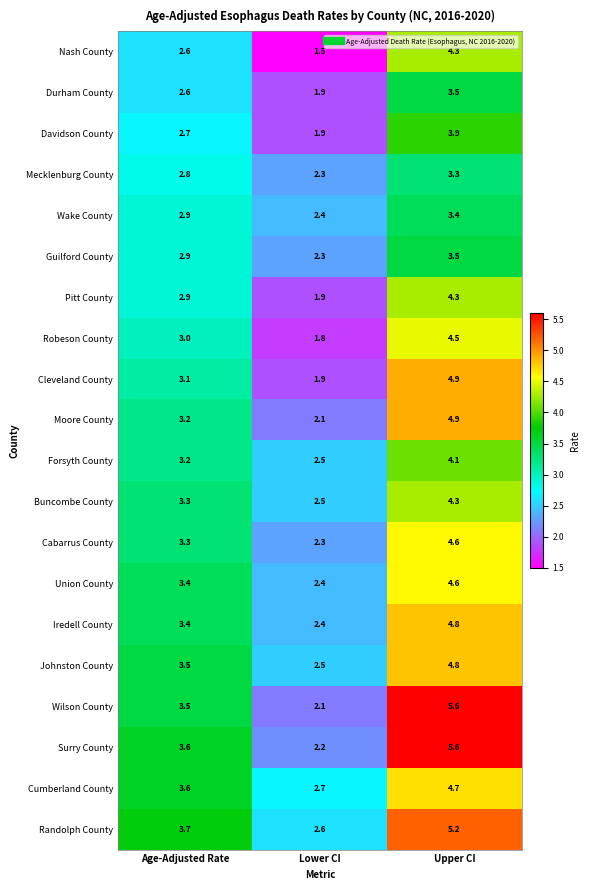

How many data points does each series have?

3